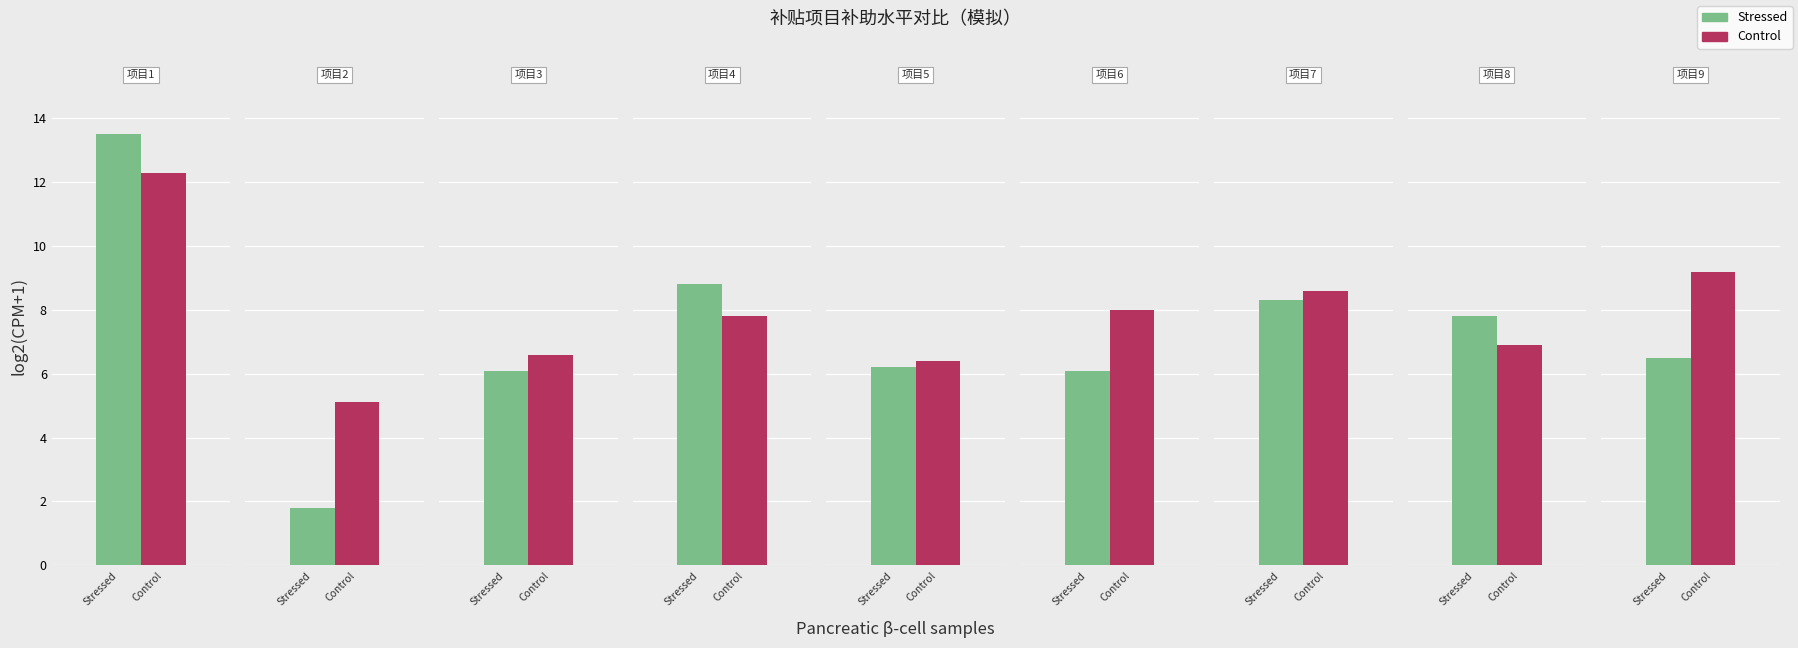

True or false: Stressed has a value of 12.7 at 独生子死亡残家庭特别扶助项目.

False